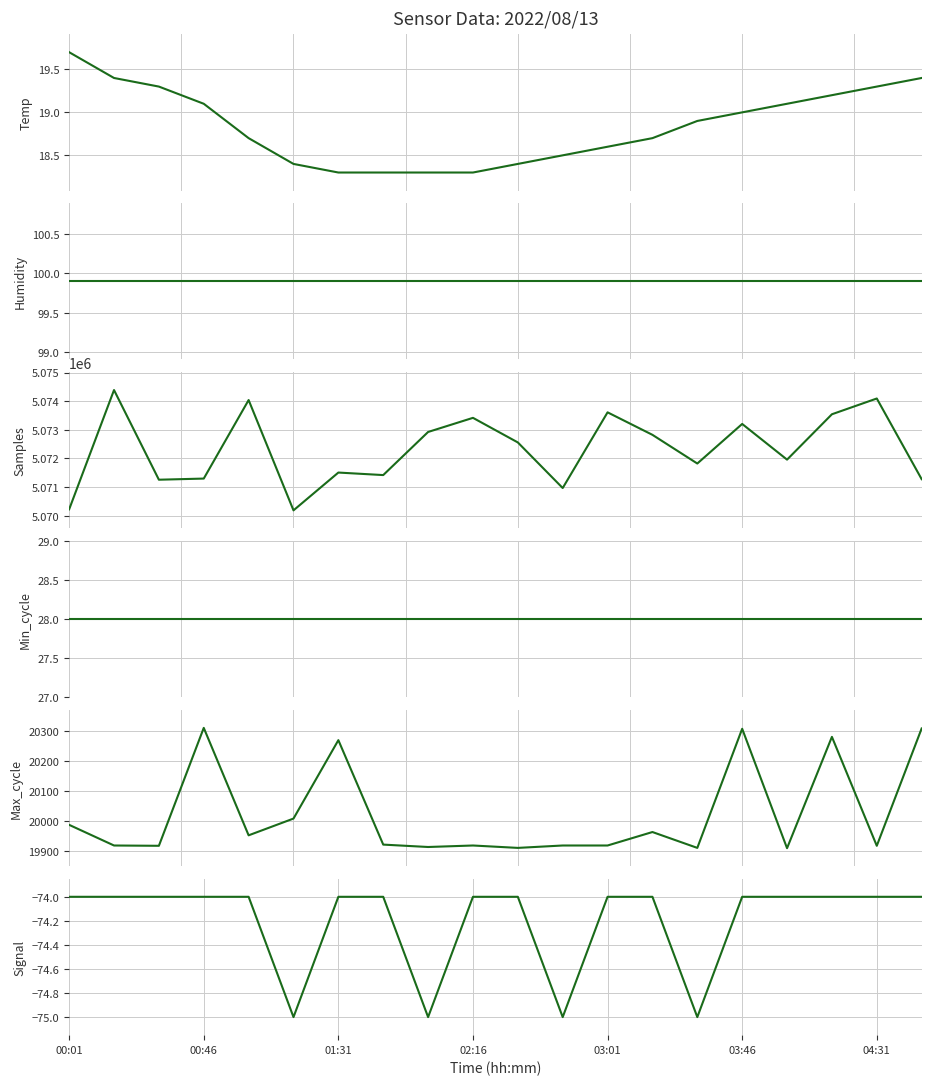

What are all the series names shown in the legend?

Temp, Humidity, Samples, Min_cycle, Max_cycle, Signal